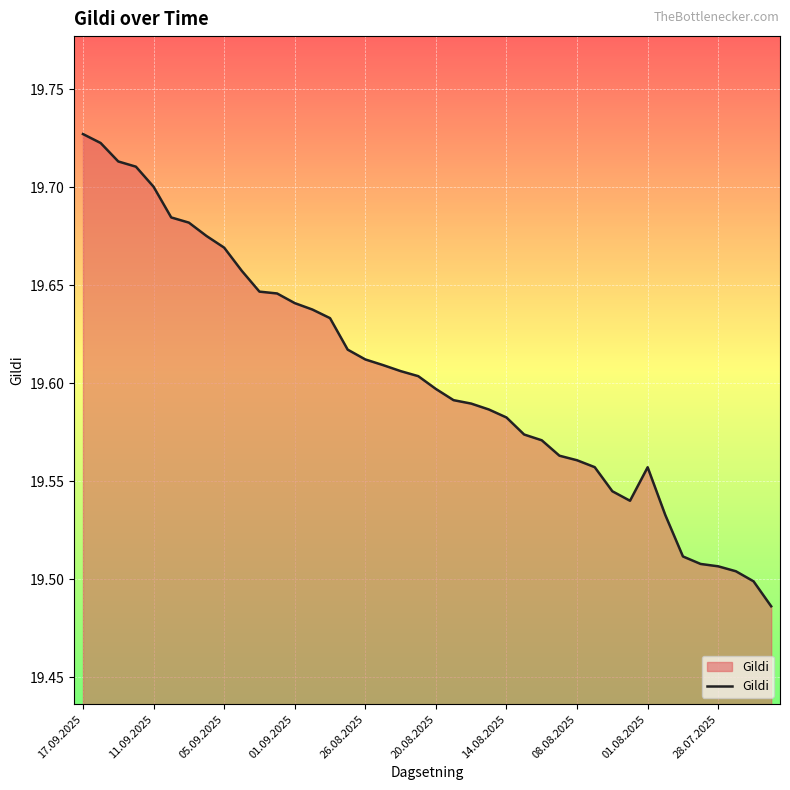

Does the chart have visible grid lines?

Yes